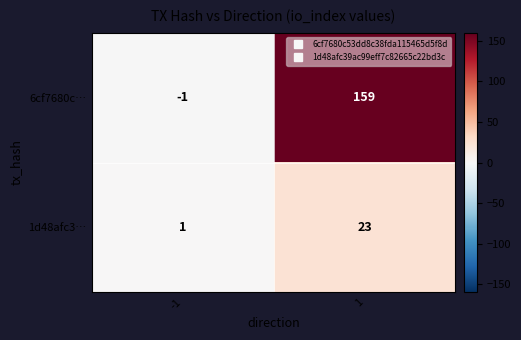

What is the total value across all series at 1?

182